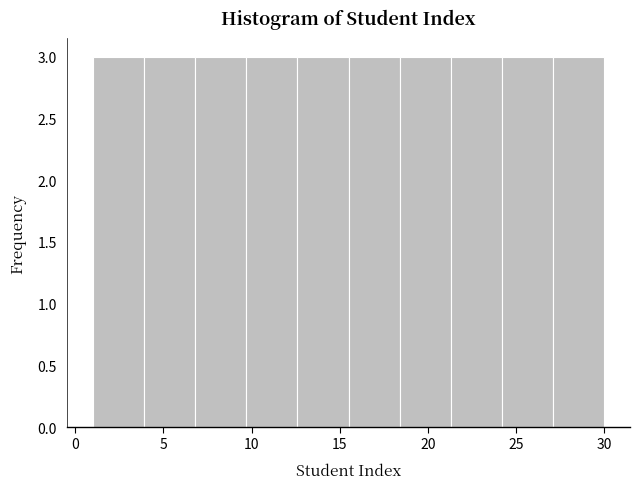

Reading left to right, list every bar in this chart as the range it spans on the x-axis followed by its height. Neither the bar edges nor the heights are printed on the chart, so give them approximately, as read against the axes.

1.0 to 3.9: 3
3.9 to 6.8: 3
6.8 to 9.7: 3
9.7 to 12.6: 3
12.6 to 15.5: 3
15.5 to 18.4: 3
18.4 to 21.3: 3
21.3 to 24.2: 3
24.2 to 27.1: 3
27.1 to 30.0: 3